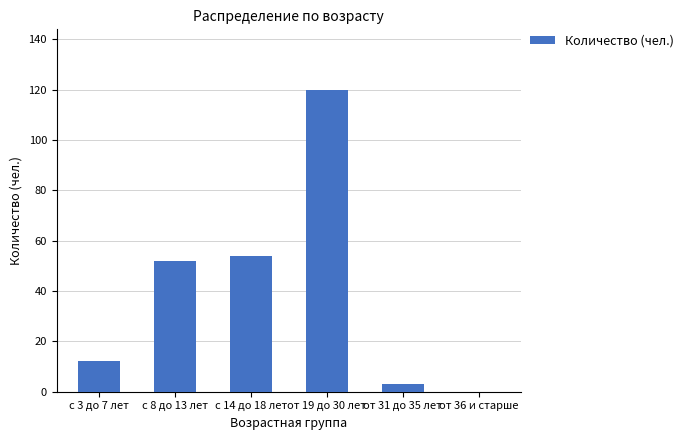

Are the bars grouped side by side (vs. stacked)?

No